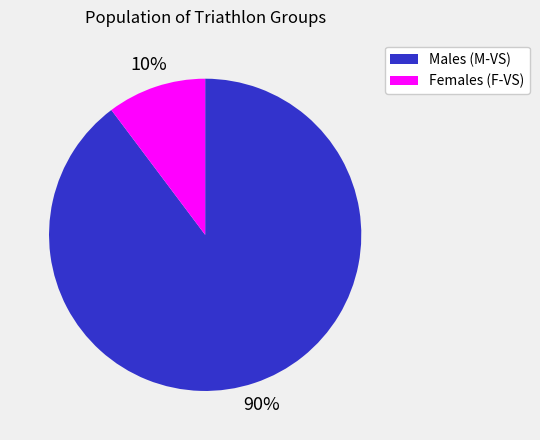

To the nearest percent, what is the average slice percentage?

50%